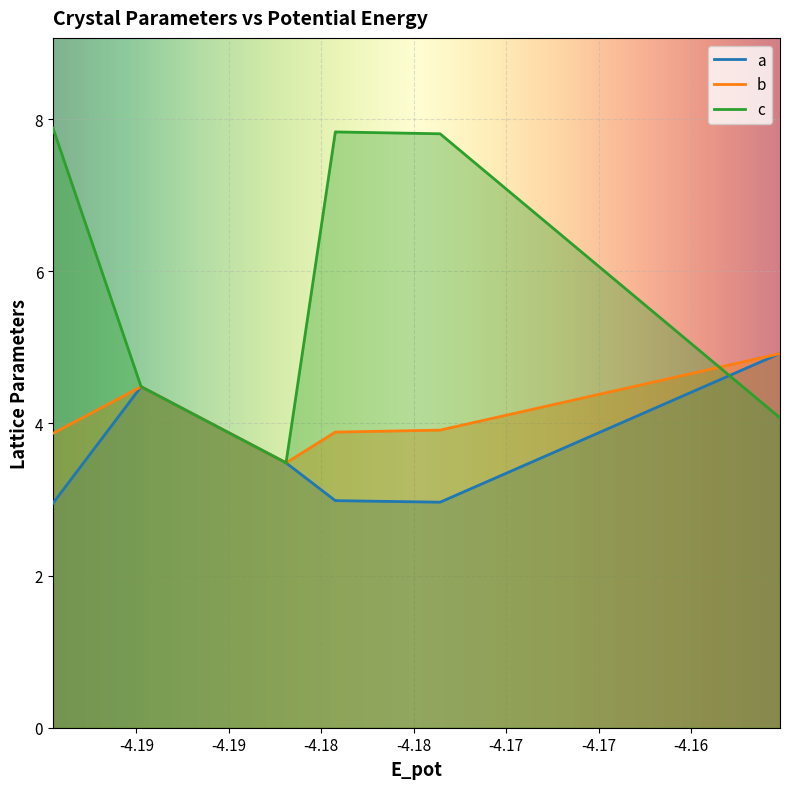

What are all the series names shown in the legend?

a, b, c